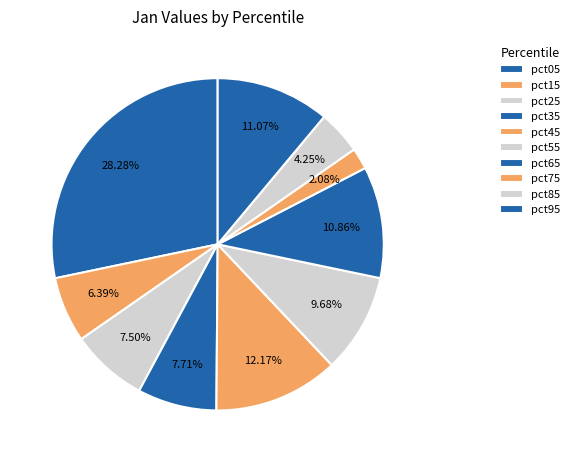

How many slices are in this pie chart?

10